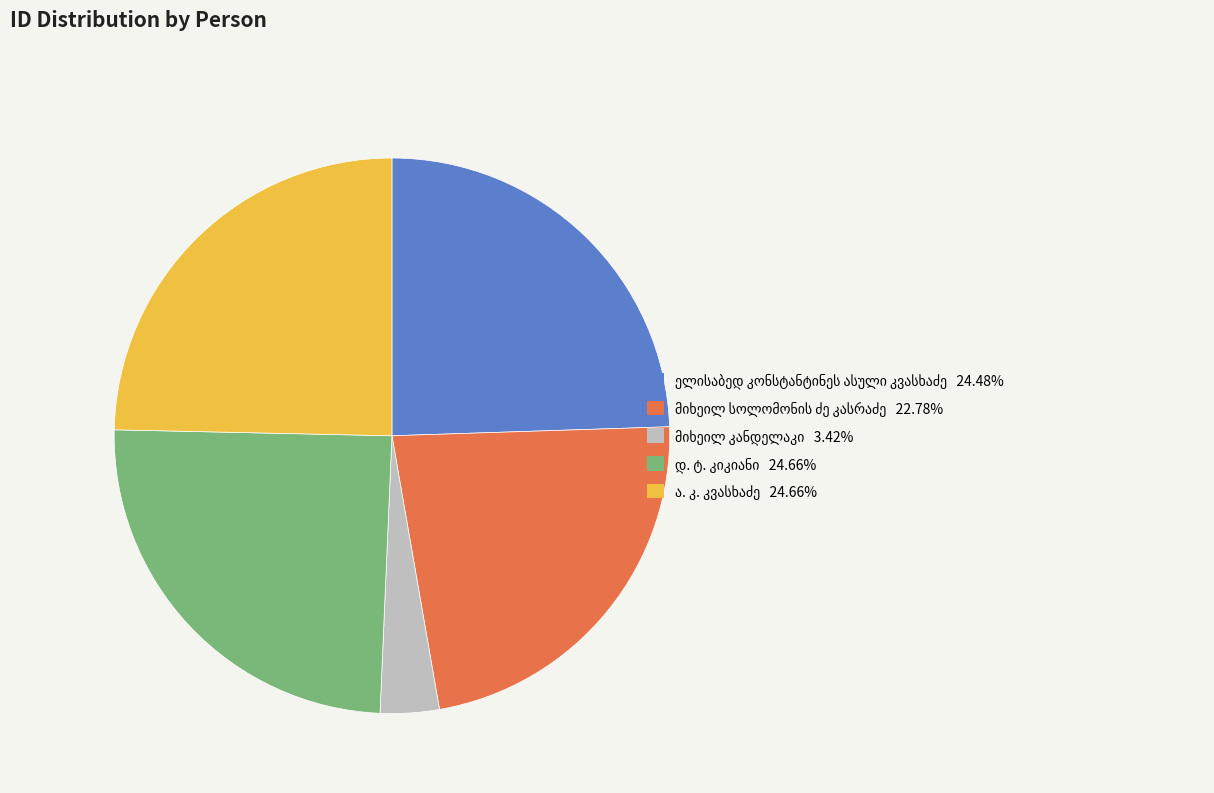

How many segments does this pie chart have?

5